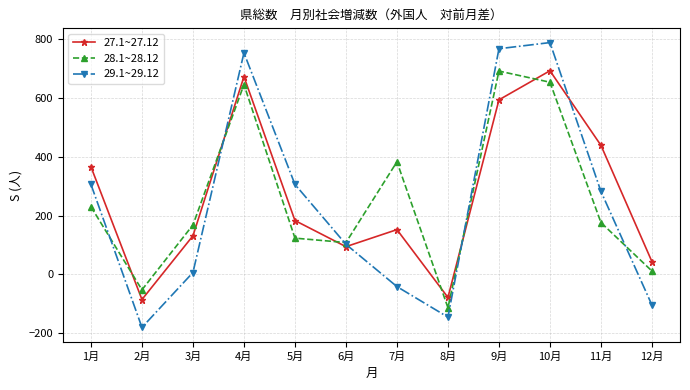

What is the sum of all 29.1~29.12 values?

2839